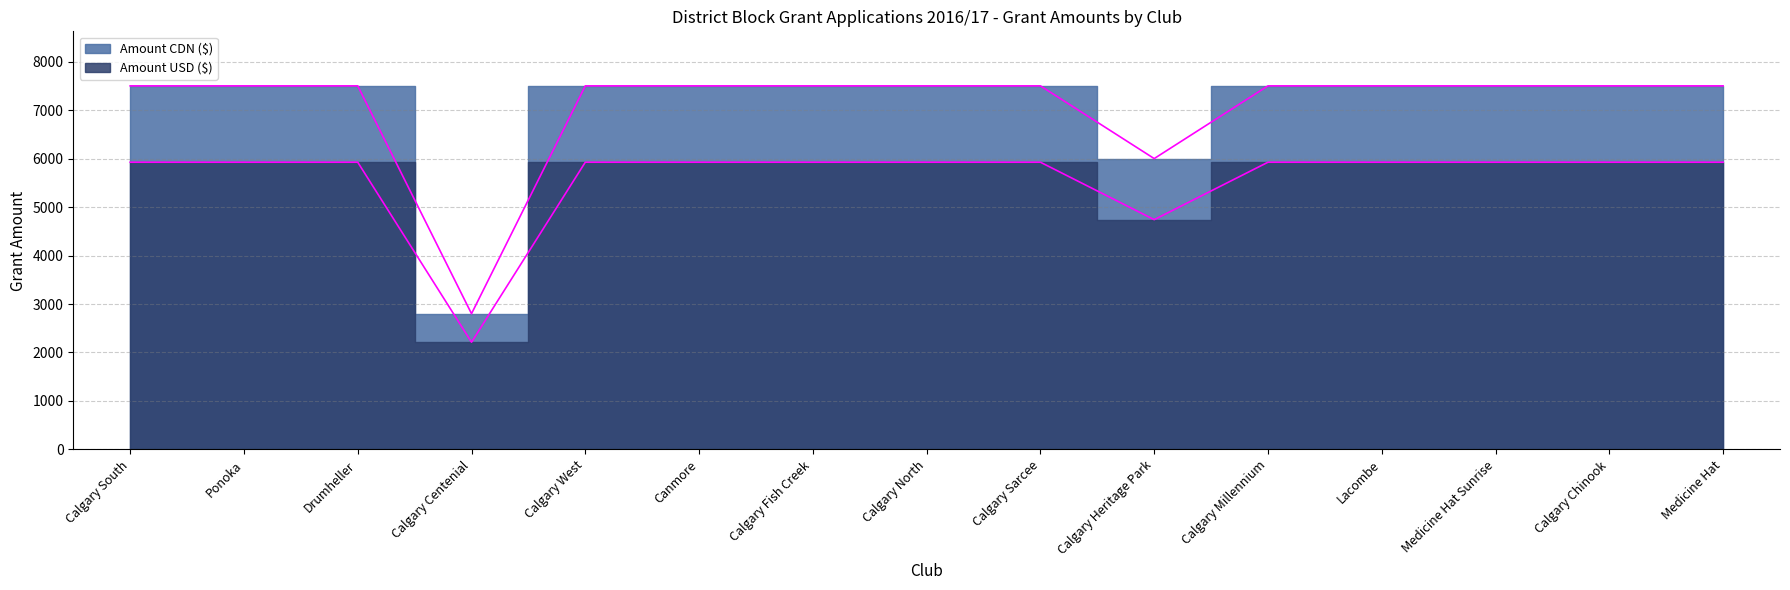

The Amount CDN ($) series shows 7500 at Medicine Hat. True or false?

True